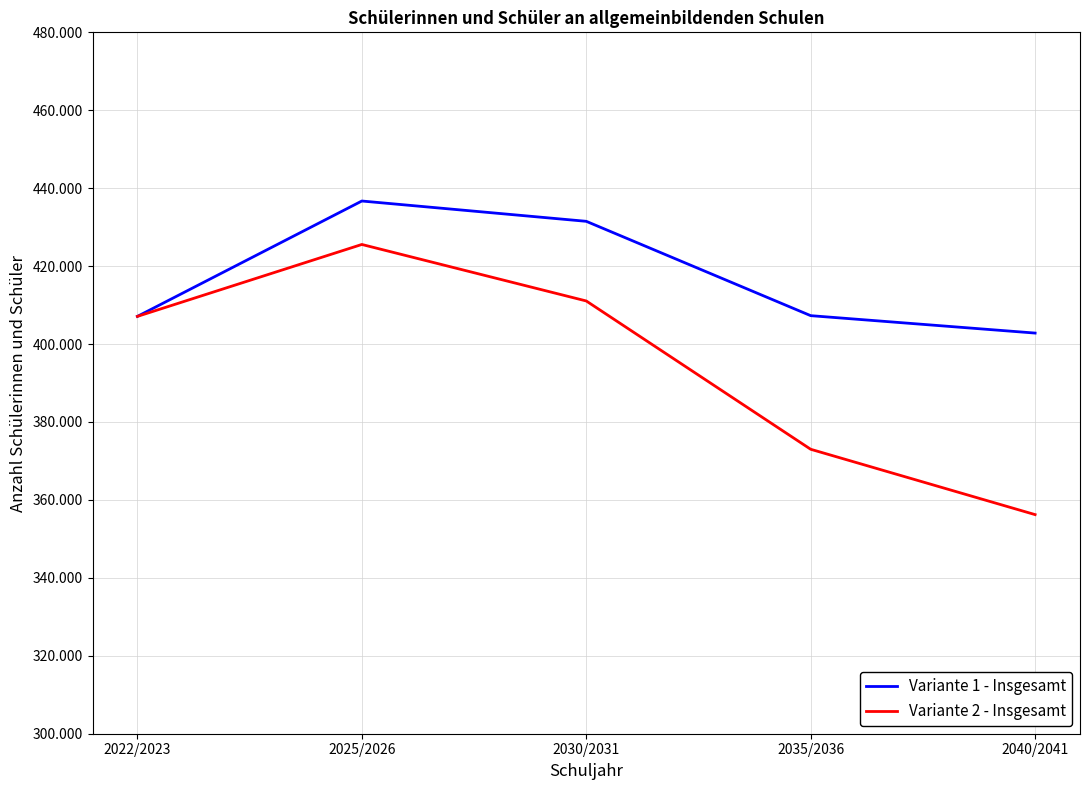

What are all the series names shown in the legend?

Variante 1 - Insgesamt, Variante 2 - Insgesamt